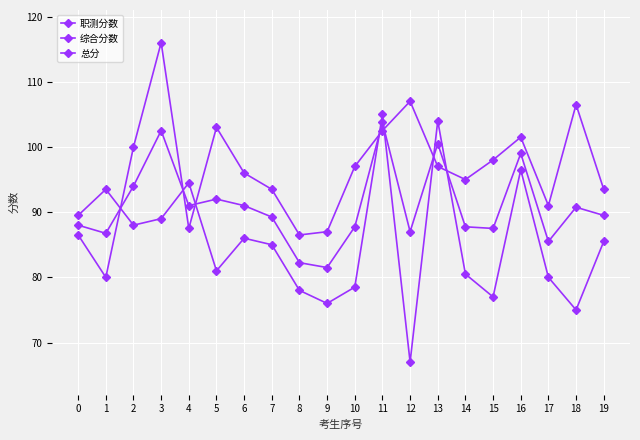

What value does the 综合分数 series have at 13?

97.0